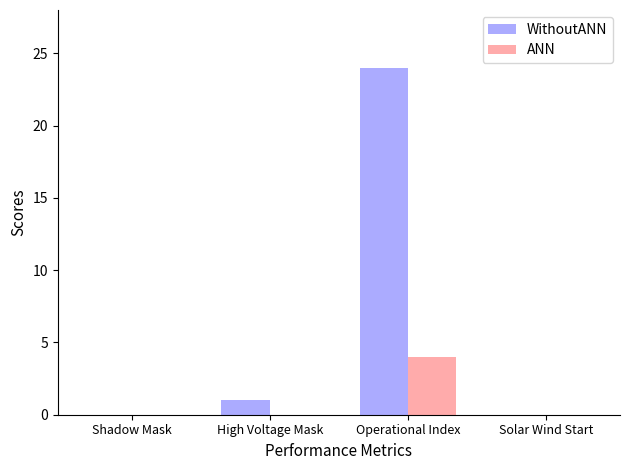

What is the greatest value displayed?

24